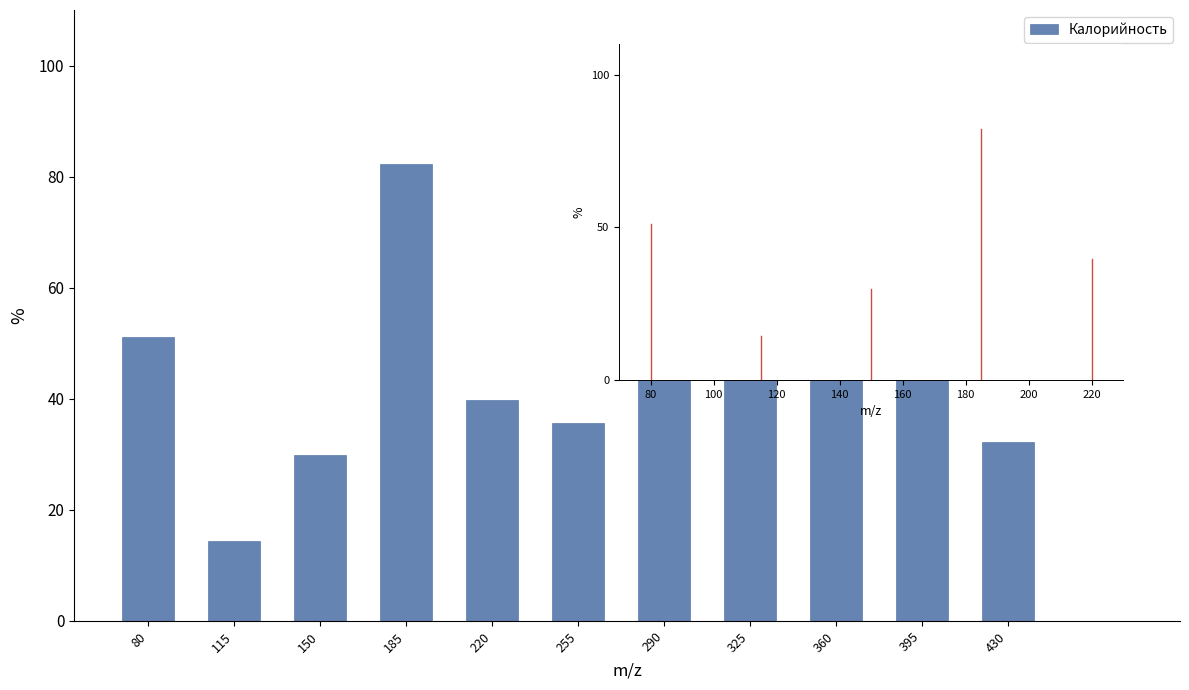

Reading left to right, transcribe all the data shown in this chart.

80=51.1	115=14.4	150=29.9	185=82.2	220=39.8	255=35.6	290=48.5	325=100.0	360=53.8	395=47.7	430=32.2